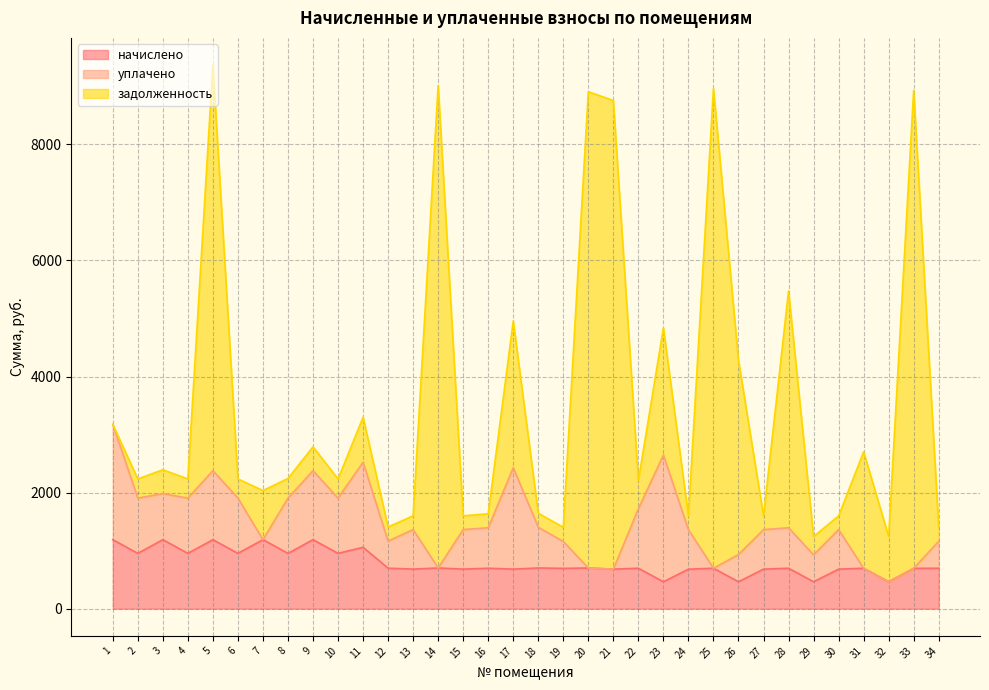

What is the difference between the maximum and second lowest values in the начислено series?

725.3